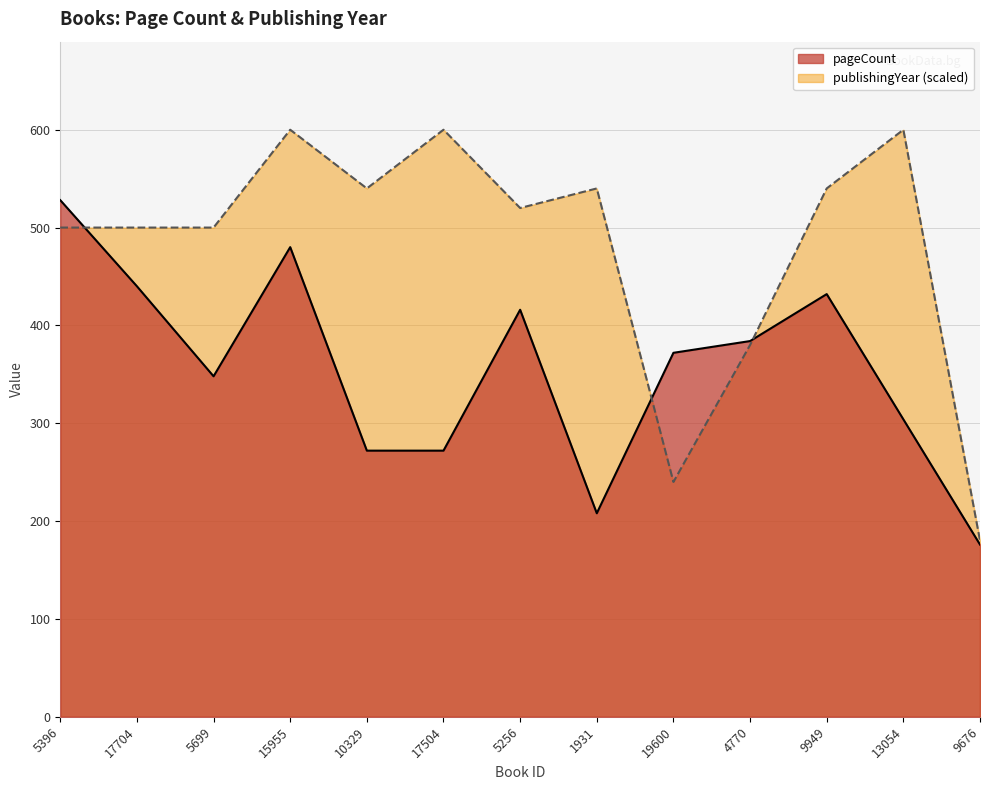

What are all the series names shown in the legend?

pageCount, publishingYear